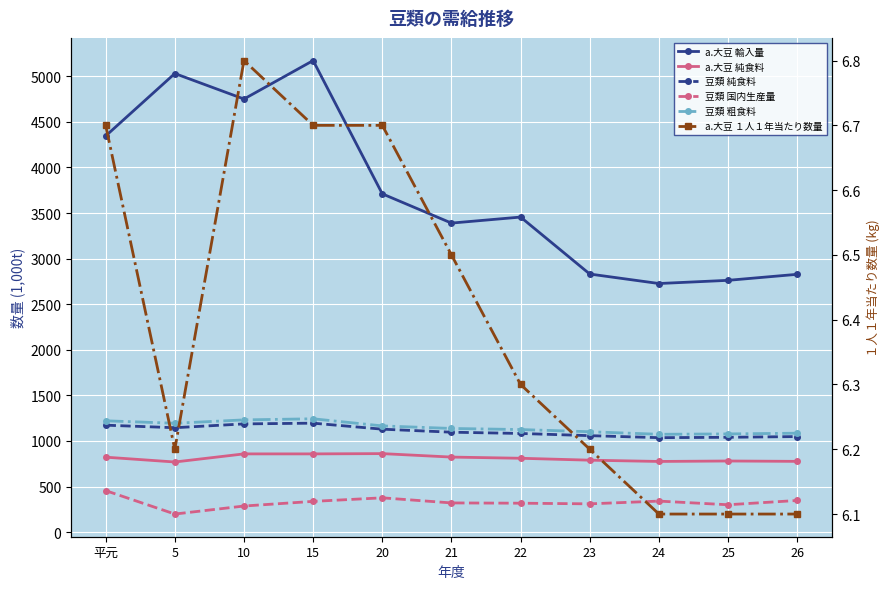

At how many categories does at least one series exceed 1240?

11